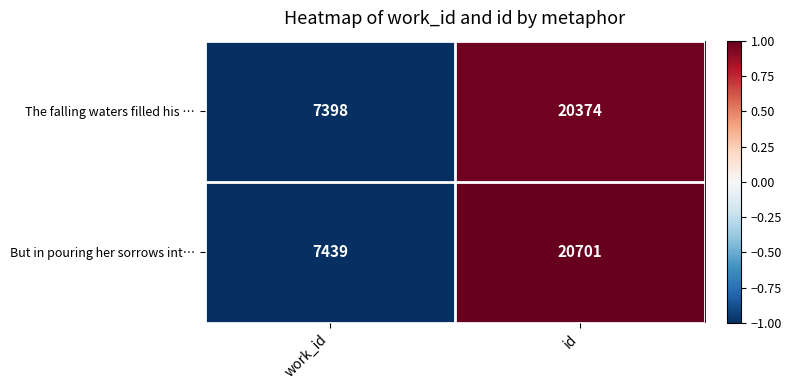

What is the difference between the maximum and minimum values in the But in pouring her sorrows int… series?

13262